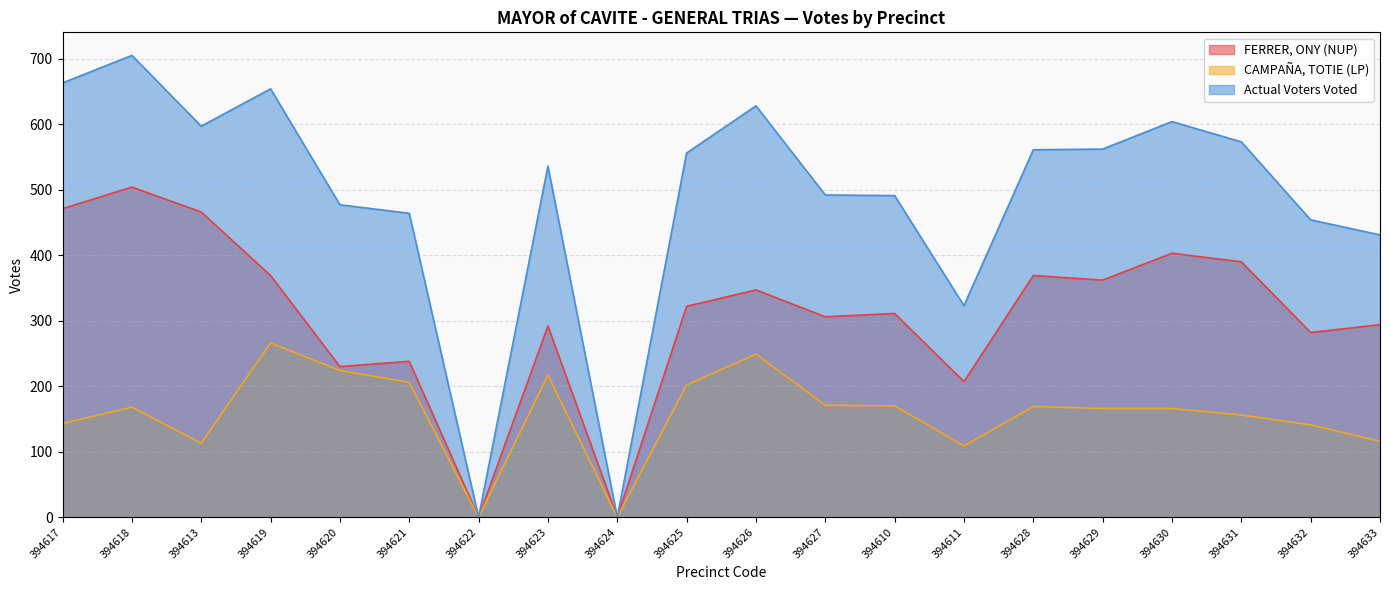

Where is CAMPAÑA, TOTIE (LP) nearest to the value 133?

394632